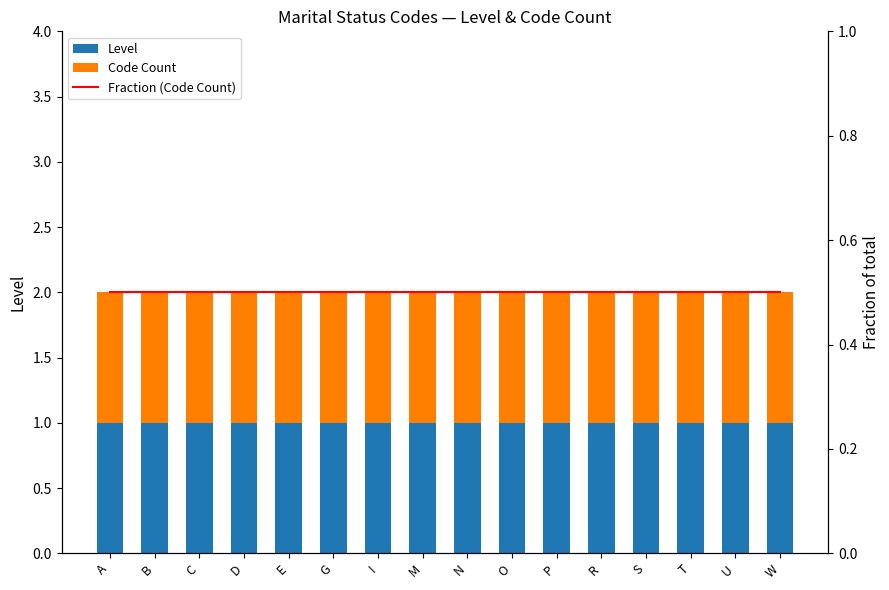

What is the minimum value for Level?

1.0